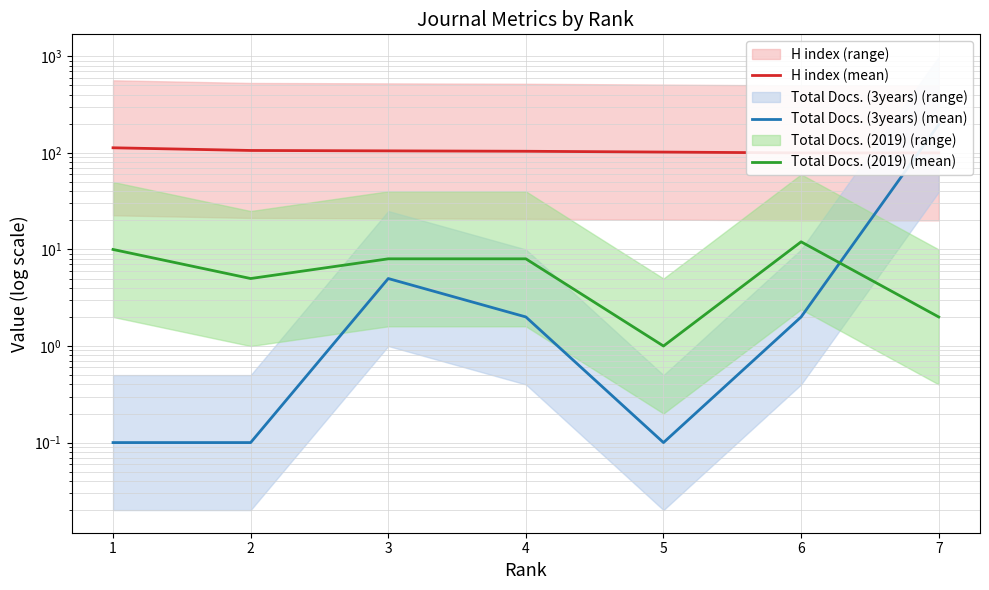

What is the value of the H index (mean) point at the 7th from the left?

100.0